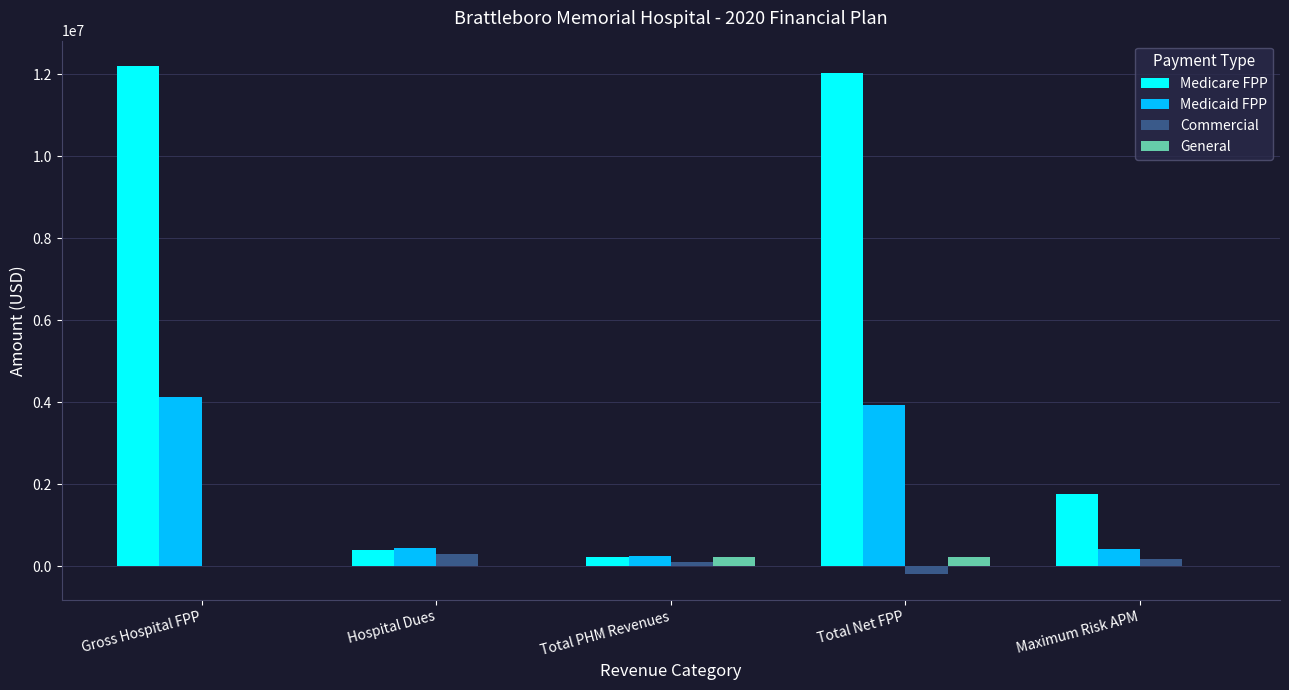

Which label corresponds to the largest value in the chart?

Gross Hospital FPP